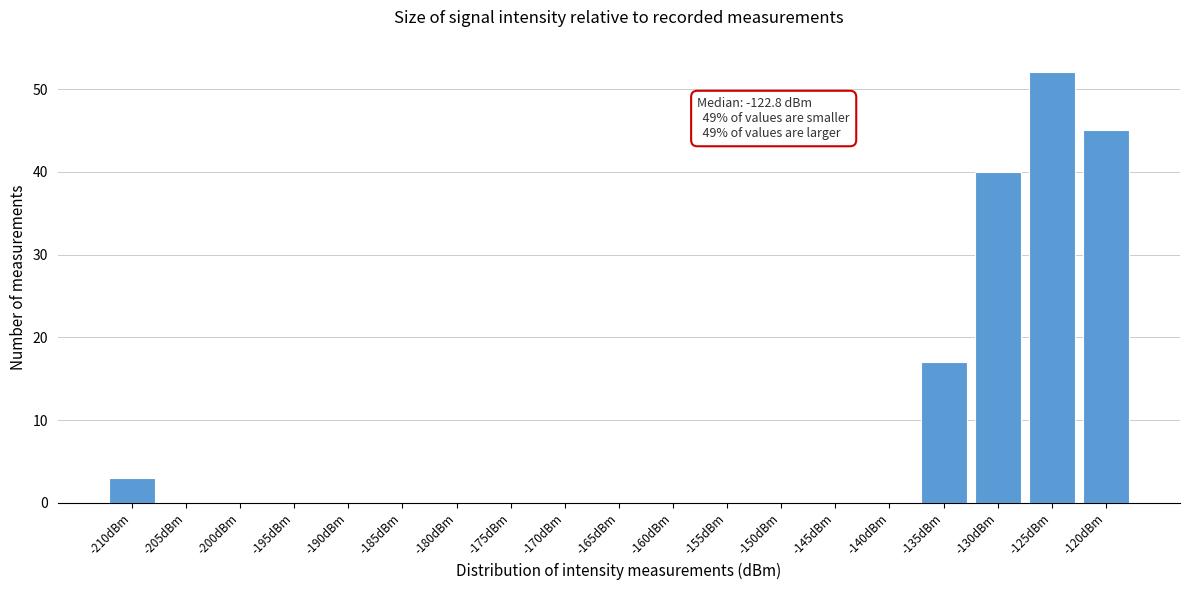

Reading right to left, list all the values displayed in this chart.

-120dBm=45	-125dBm=52	-130dBm=40	-135dBm=17	-140dBm=0	-145dBm=0	-150dBm=0	-155dBm=0	-160dBm=0	-165dBm=0	-170dBm=0	-175dBm=0	-180dBm=0	-185dBm=0	-190dBm=0	-195dBm=0	-200dBm=0	-205dBm=0	-210dBm=3